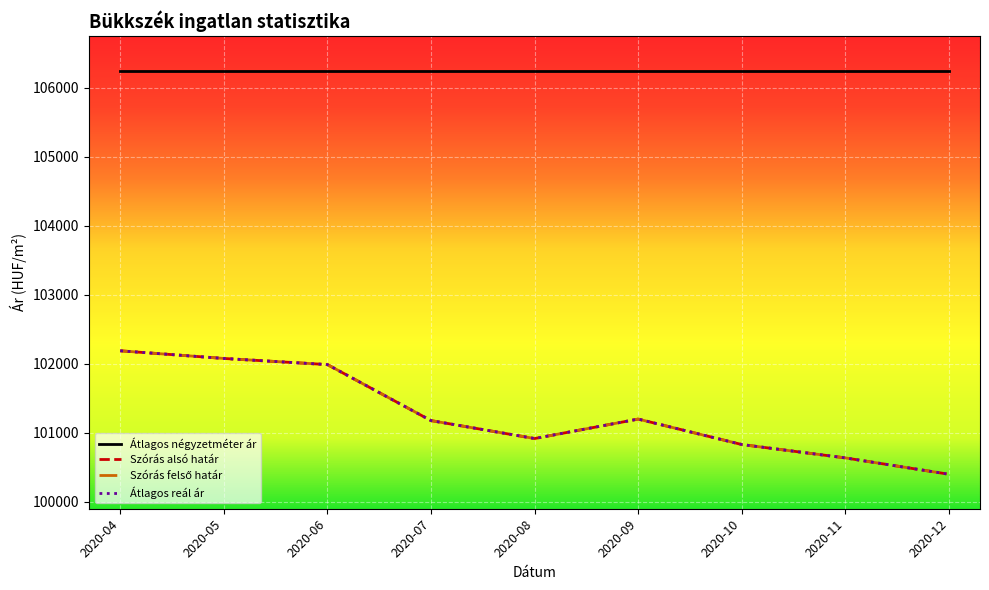

Does the chart display data point markers on the line(s)?

No